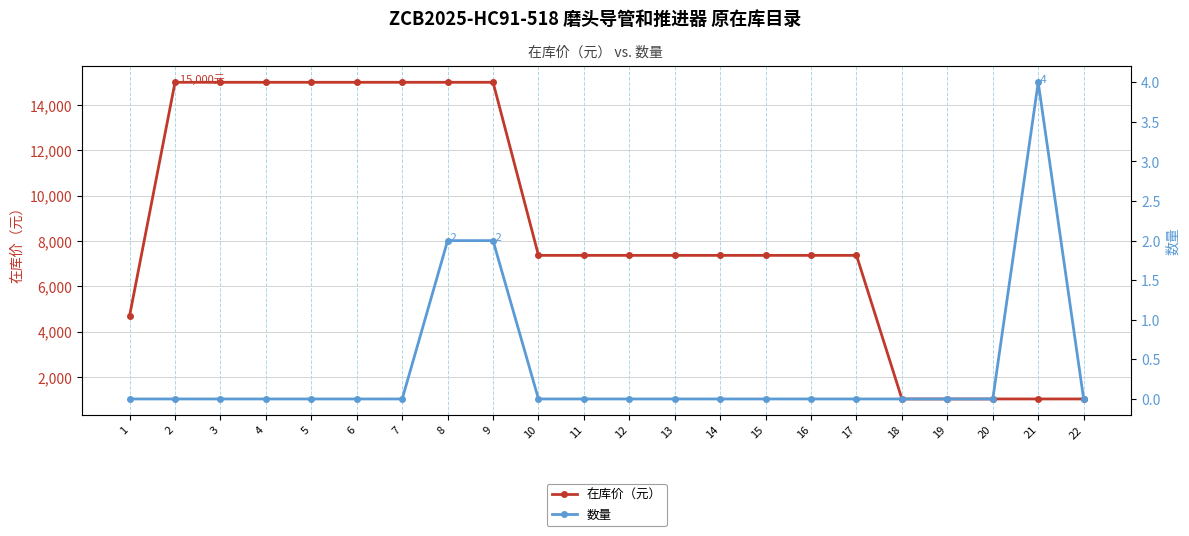

Where does the 在库价（元） series first go above 7362?

2